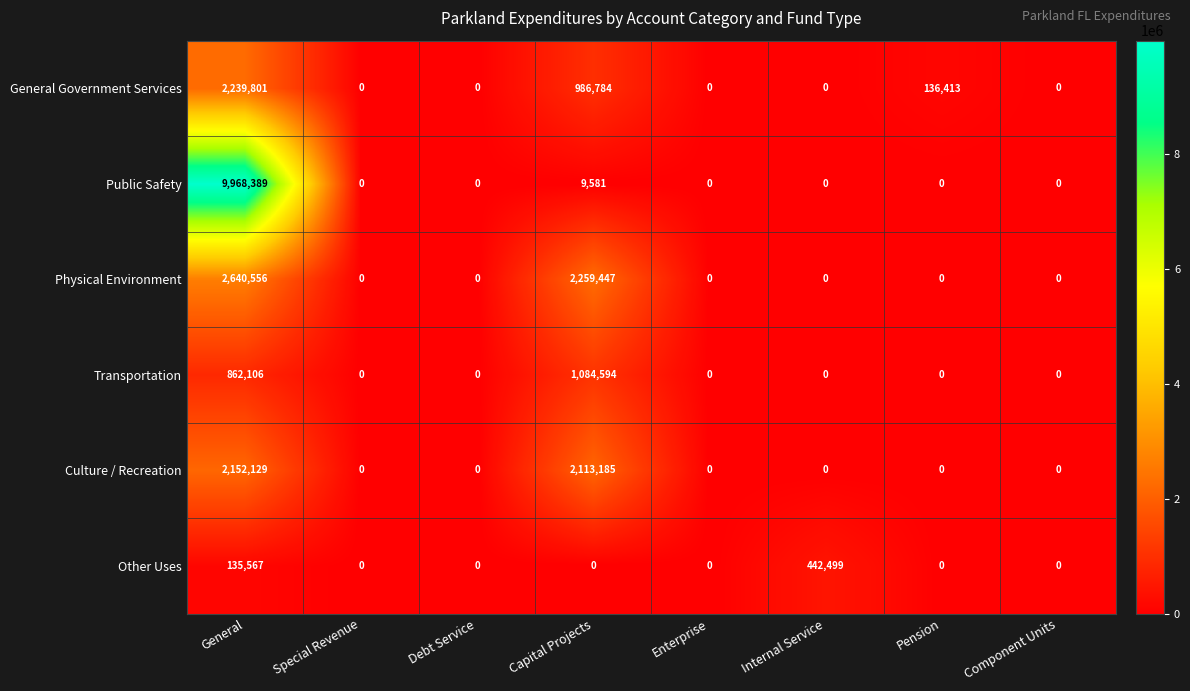

The Physical Environment series shows 0 at Debt Service. True or false?

True